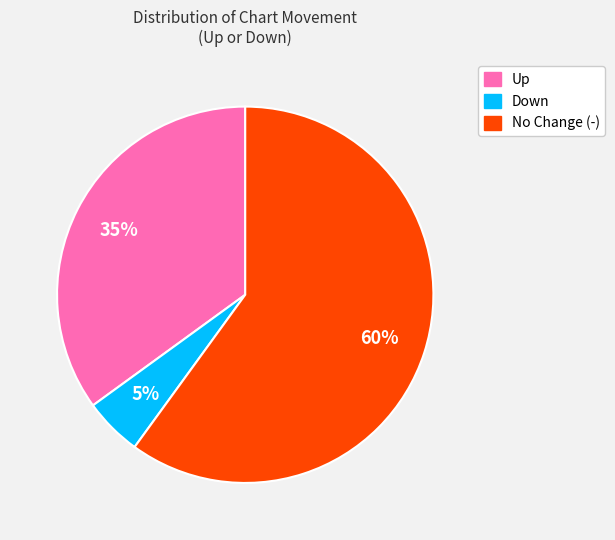

To the nearest percent, what is the difference between the largest and smallest slice percentages?

55%